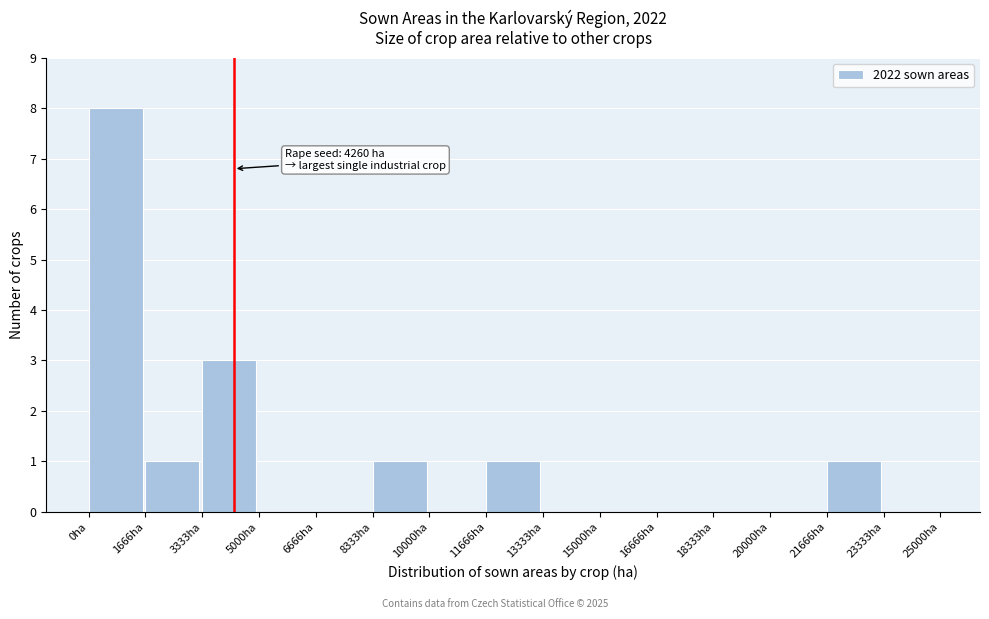

Over which range of the x-axis is the bar tallest?

0 to 1600